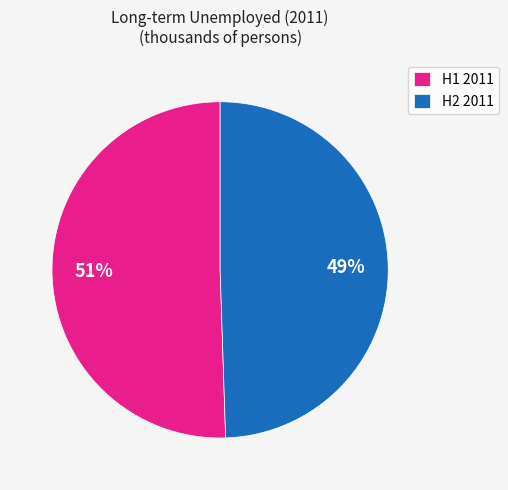

Which has a higher value, H1 2011 or H2 2011?

H1 2011